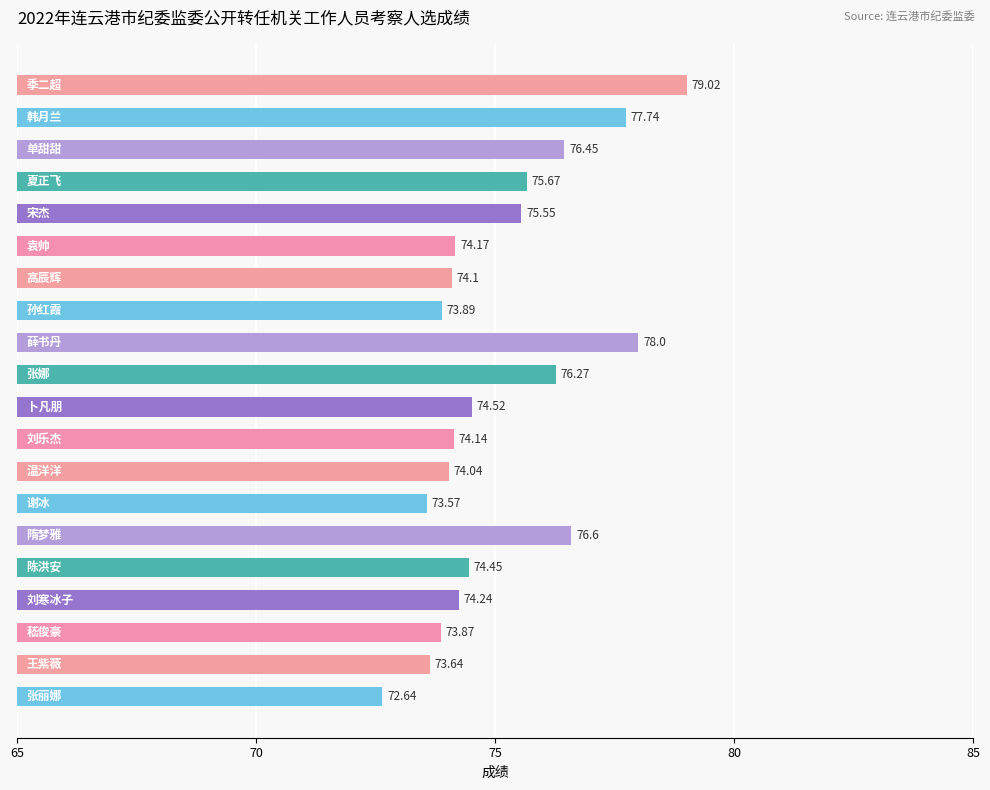

What is the sum of all values?

1502.6